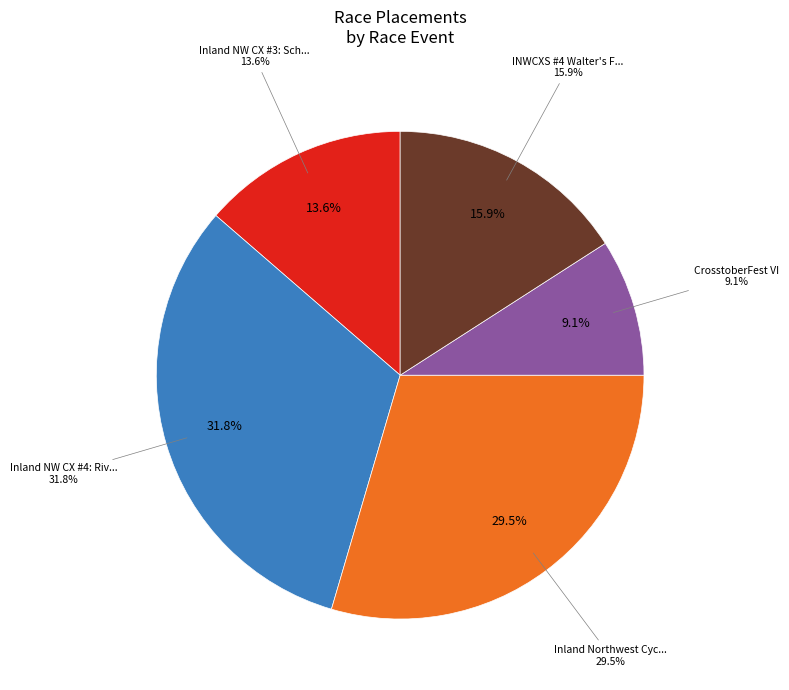

To the nearest percent, what is the difference between the Inland NW CX #3: Schmuck Park and Inland NW CX #4: Riverside State Park slice percentages?

18%